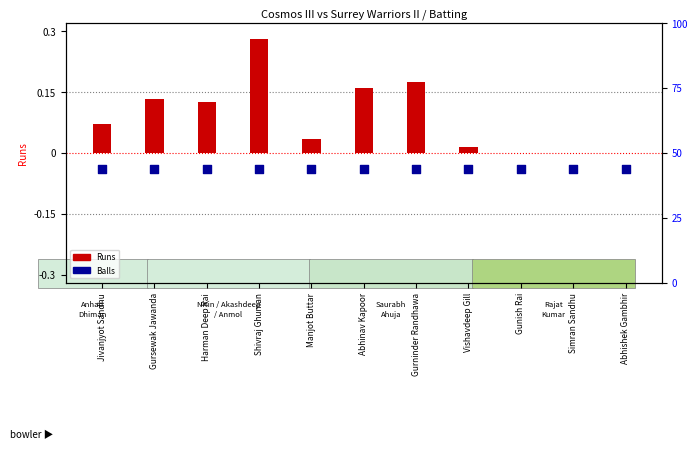

At which category is the sum across all series the highest?

Shivraj Ghuman